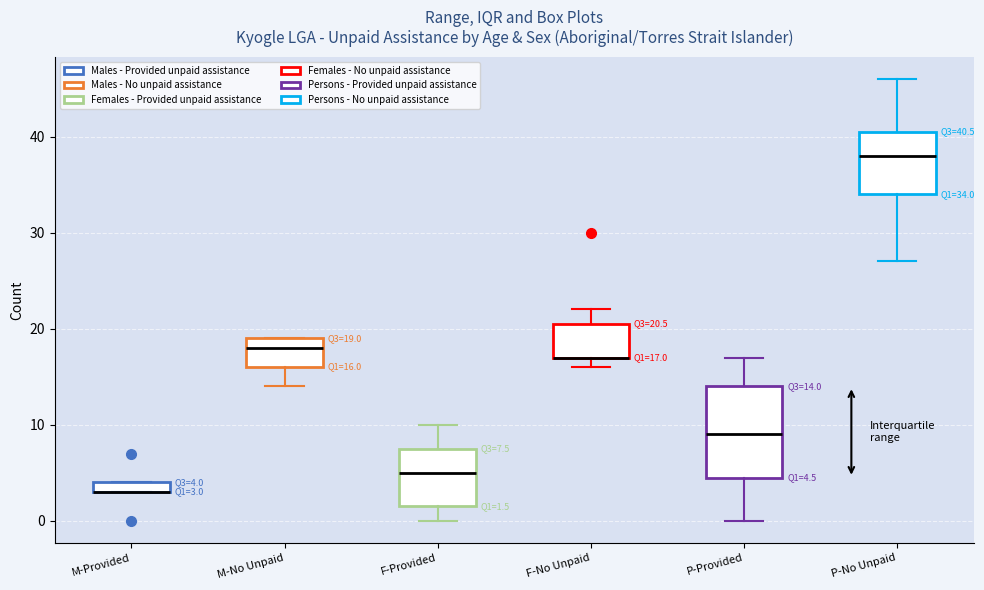

Comparing the boxes themselves (not the whiskers), which one is the tallest?

P-Provided